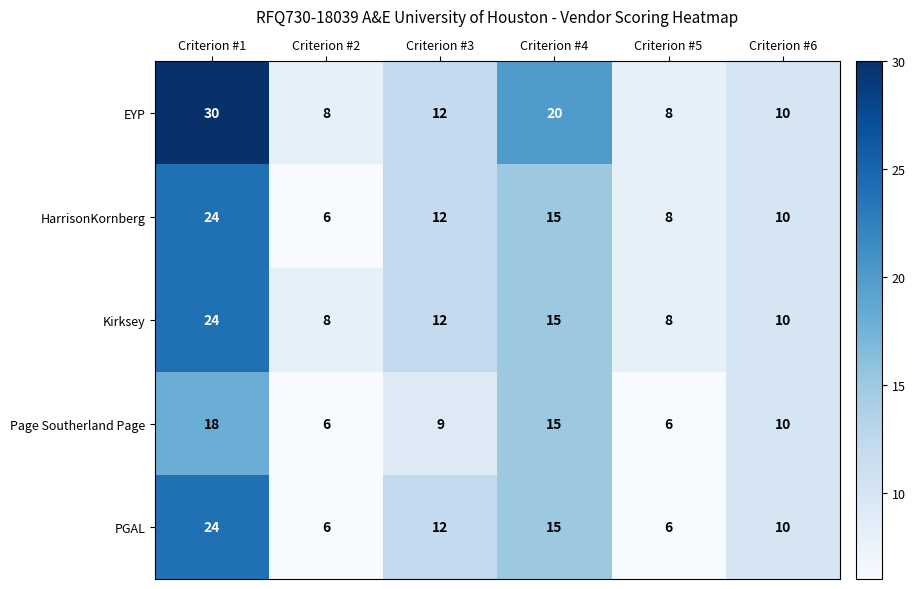

Reading right to left, transcribe all the data shown in this chart.

EYP: Criterion #6=10	Criterion #5=8	Criterion #4=20	Criterion #3=12	Criterion #2=8	Criterion #1=30
HarrisonKornberg: Criterion #6=10	Criterion #5=8	Criterion #4=15	Criterion #3=12	Criterion #2=6	Criterion #1=24
Kirksey: Criterion #6=10	Criterion #5=8	Criterion #4=15	Criterion #3=12	Criterion #2=8	Criterion #1=24
Page Southerland Page: Criterion #6=10	Criterion #5=6	Criterion #4=15	Criterion #3=9	Criterion #2=6	Criterion #1=18
PGAL: Criterion #6=10	Criterion #5=6	Criterion #4=15	Criterion #3=12	Criterion #2=6	Criterion #1=24